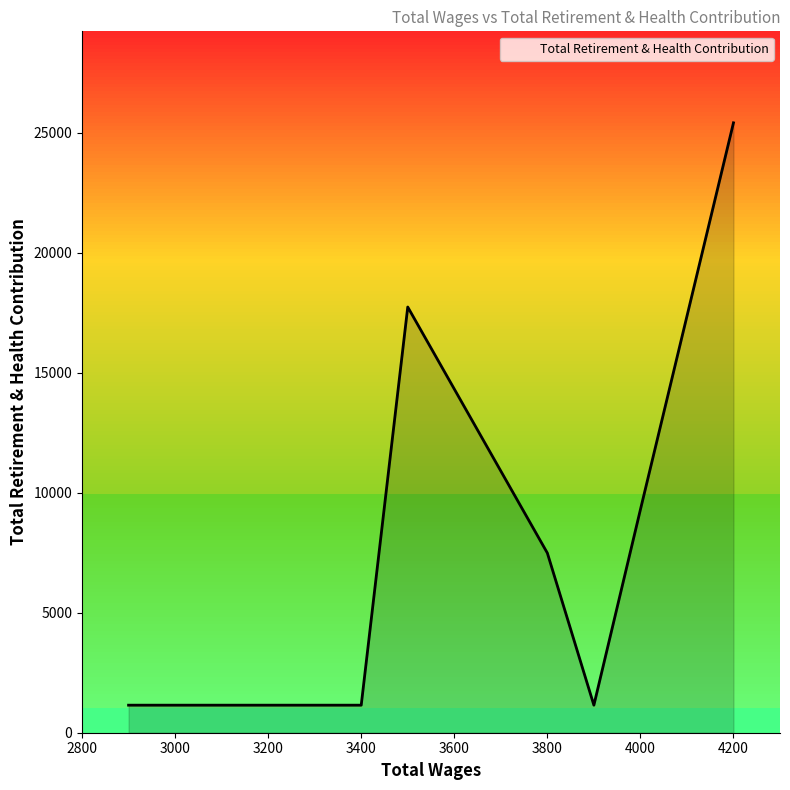

True or false: the data has more than 1 interior local peaks.

False